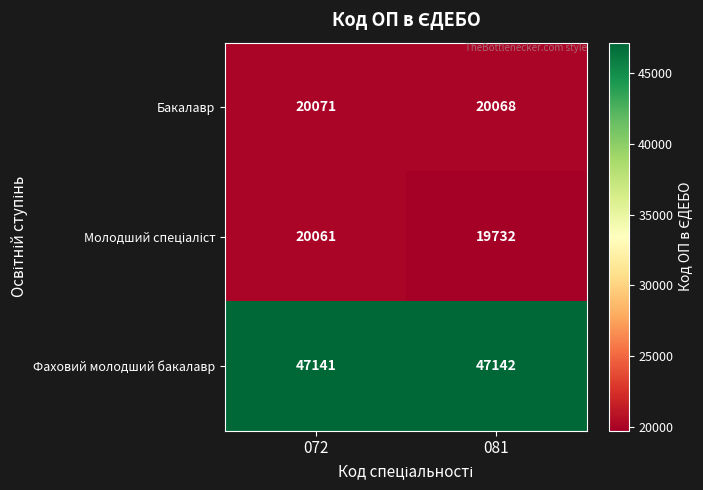

Read the Фаховий молодший бакалавр value at 072.

47141